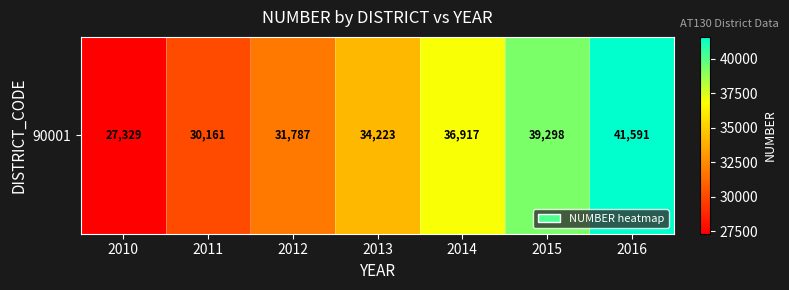

What is the smallest value displayed?

27329